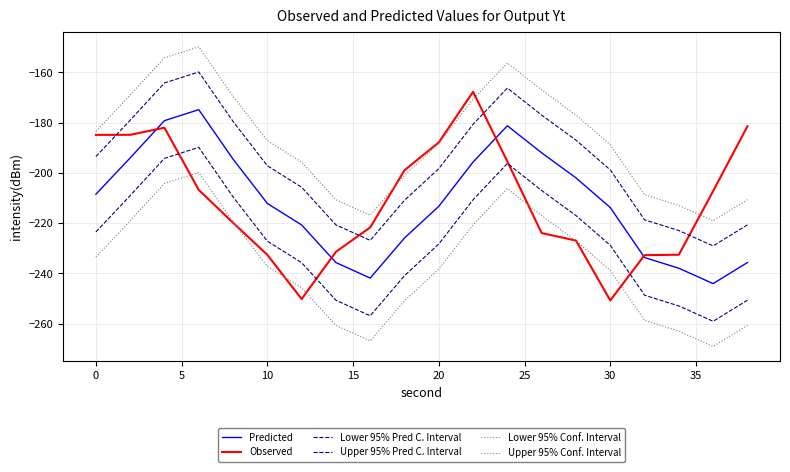

Does the chart have visible grid lines?

Yes